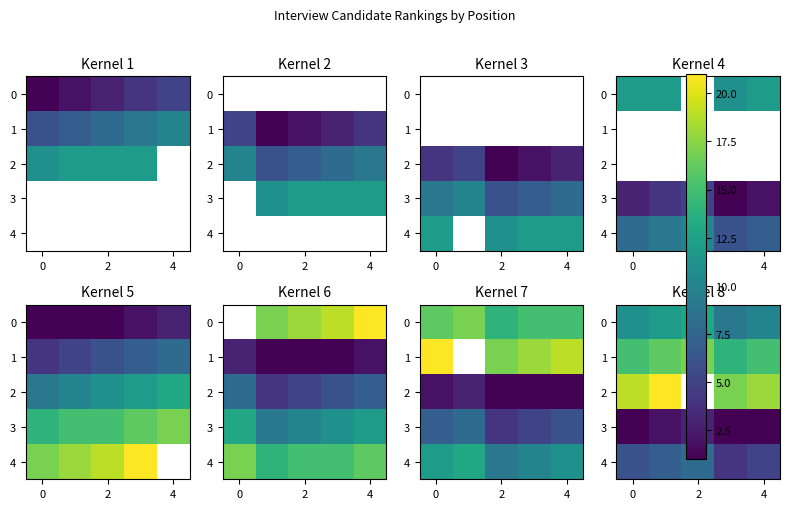

How many values in the 0 series are below 11?

2